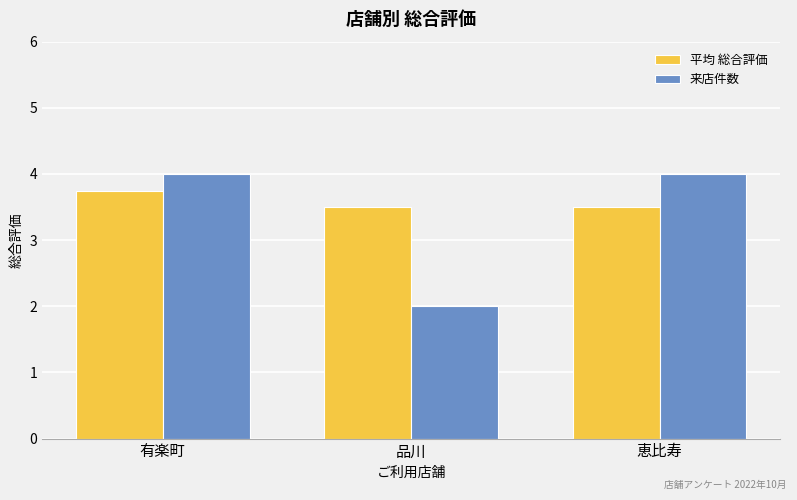

What value does the 来店件数 series have at 品川?

2.0